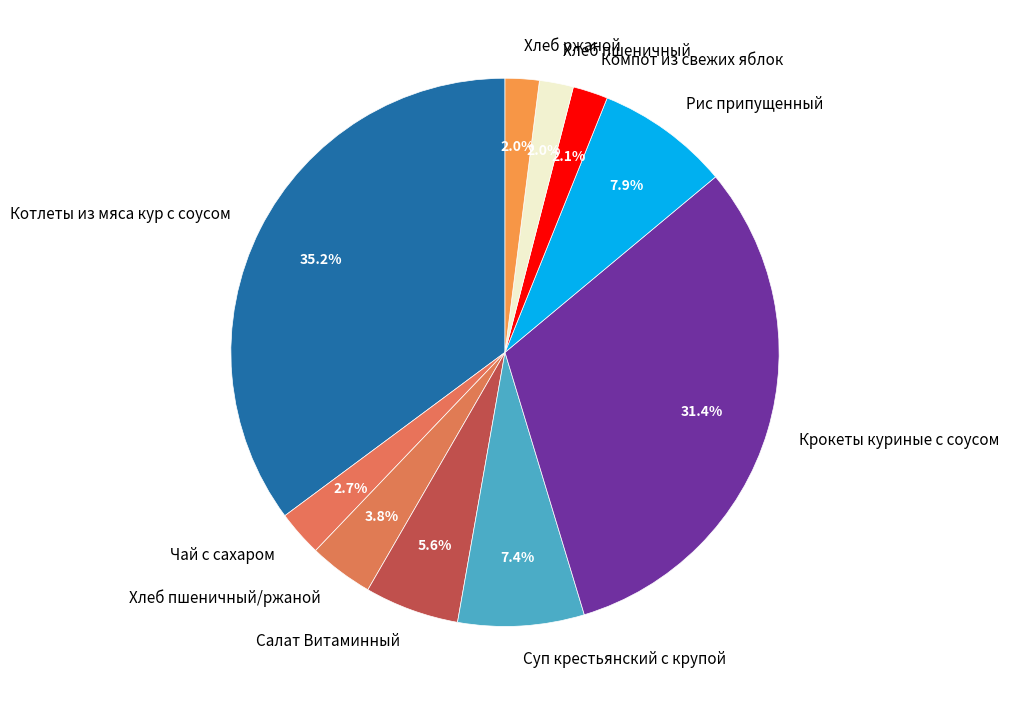

To the nearest percent, what percentage of the pie is Салат Витаминный?

6%